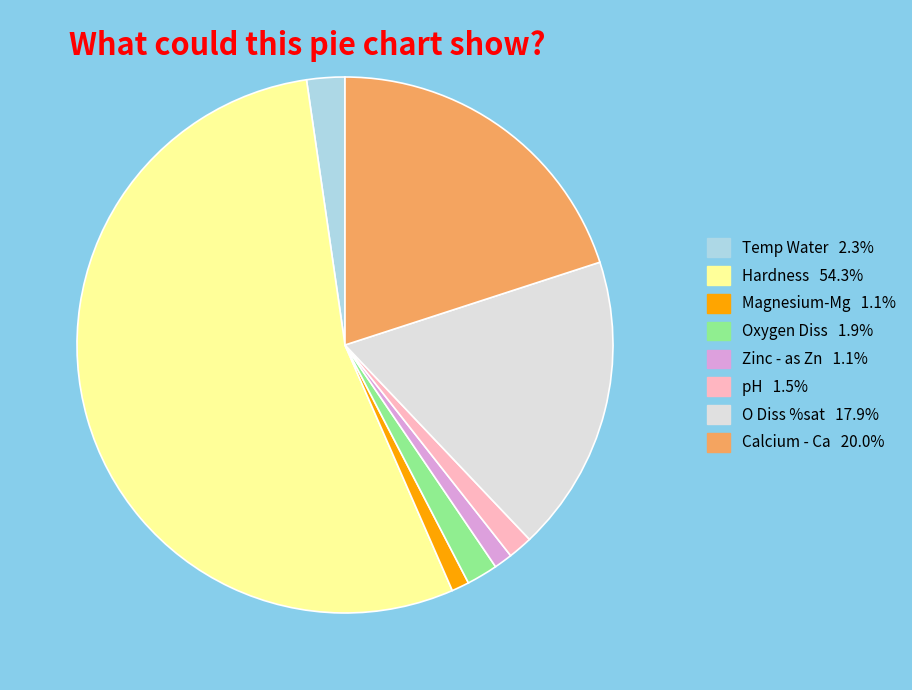

Approximately how many times larger is the value at Calcium - Ca compared to Temp Water?

8.7